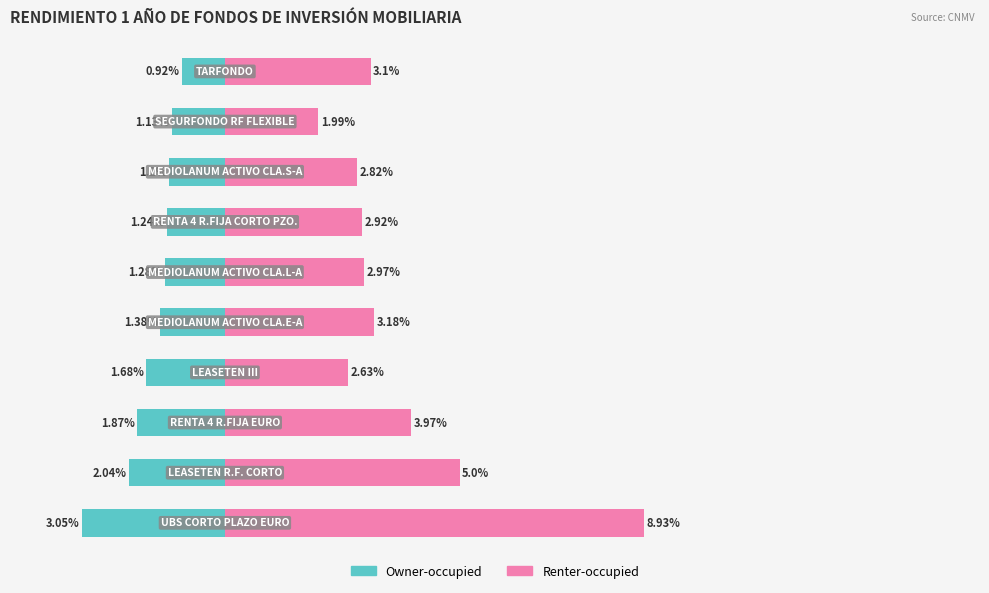

What are all the series names shown in the legend?

Owner-occupied, Renter-occupied